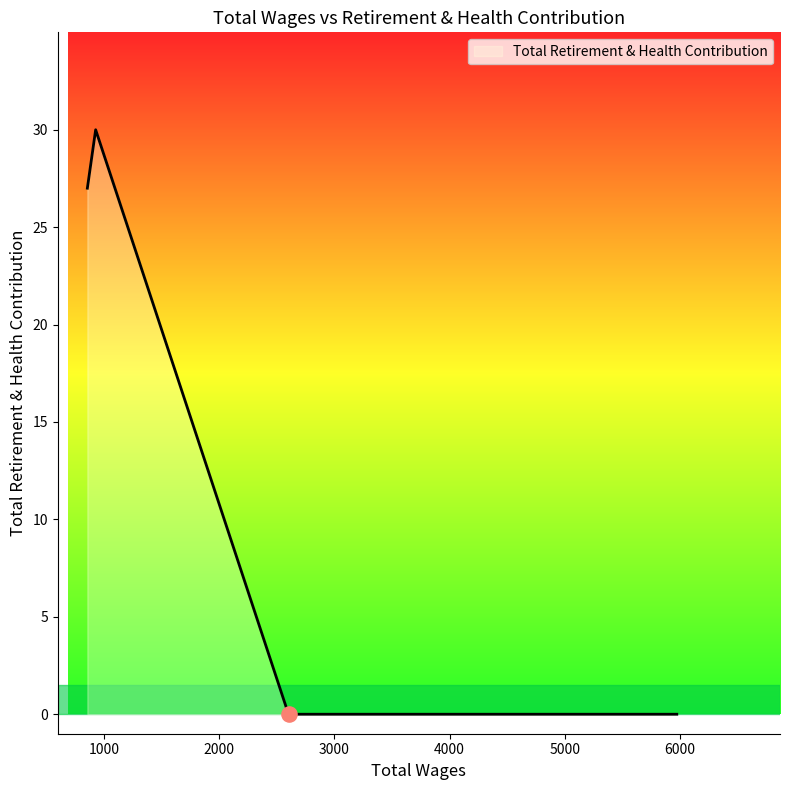

What is the greatest value displayed?

30